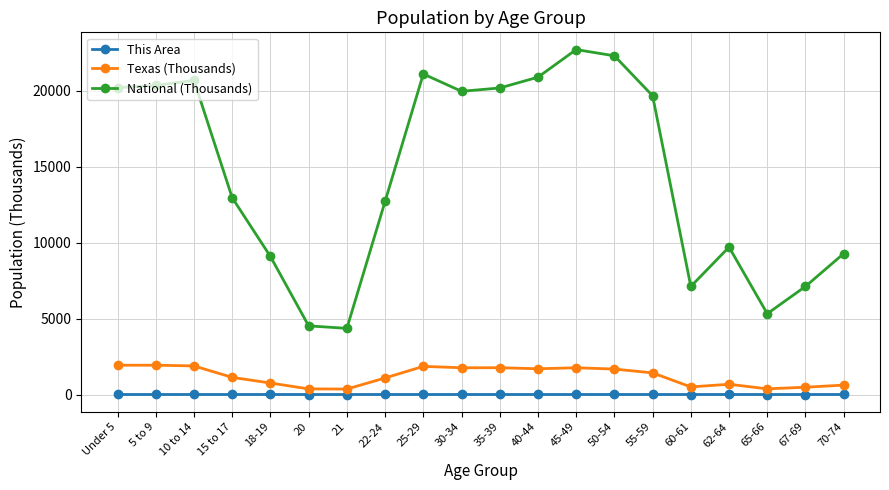

What is the minimum value shown in the chart?

0.2